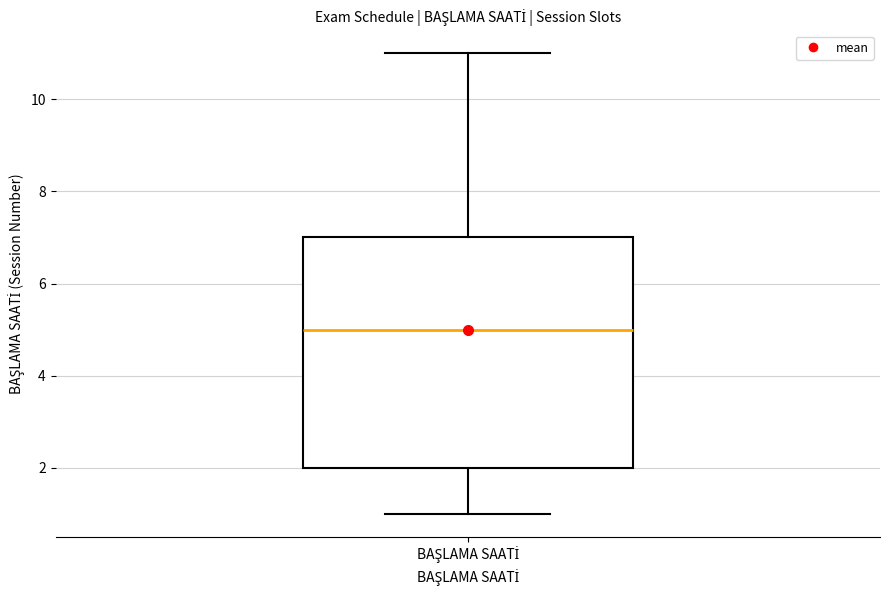

Read this box plot against the y-axis: the position of the median line, the range covered by the box, and the ends of both whiskers. The values are not printed on the chart, so give them approximately, as read against the axis.

median 5, box 2 to 7, whiskers 1 to 11